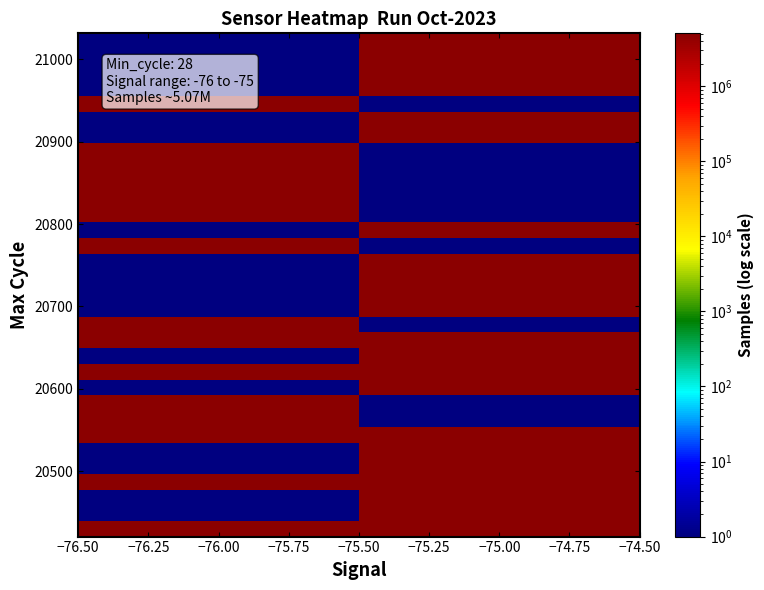

What is the greatest value displayed?

5074740.0